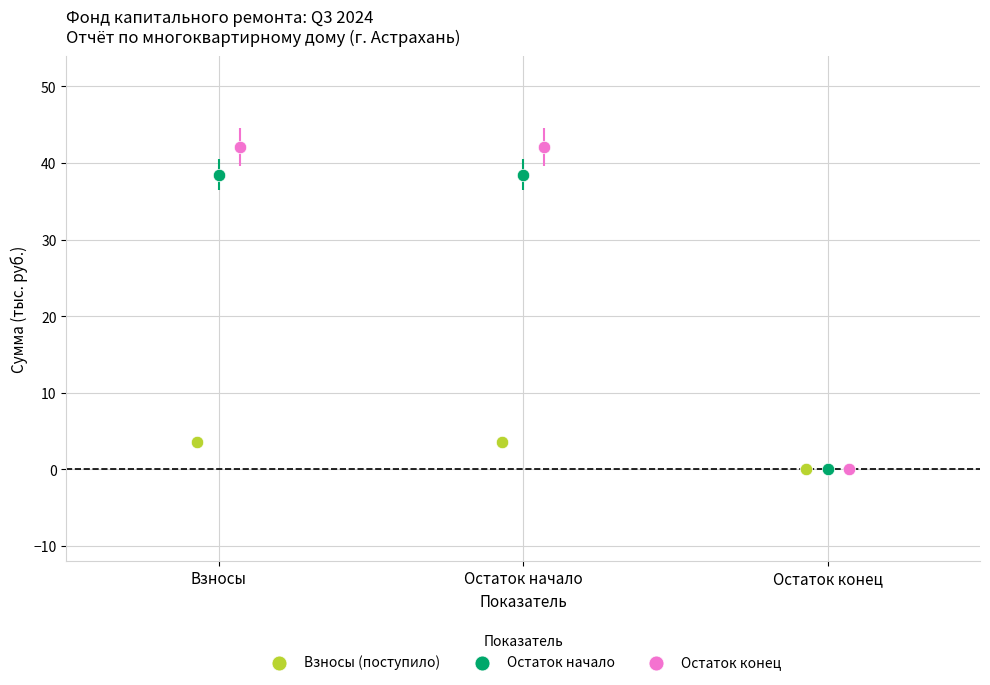

Which series contains the highest Y value?

Остаток конец